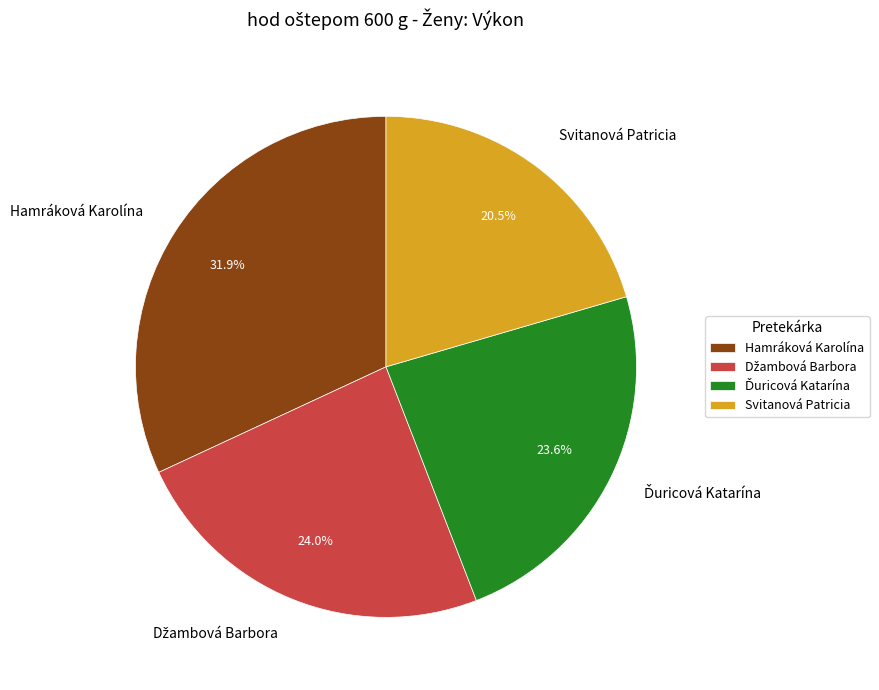

Does any single category account for the majority?

No